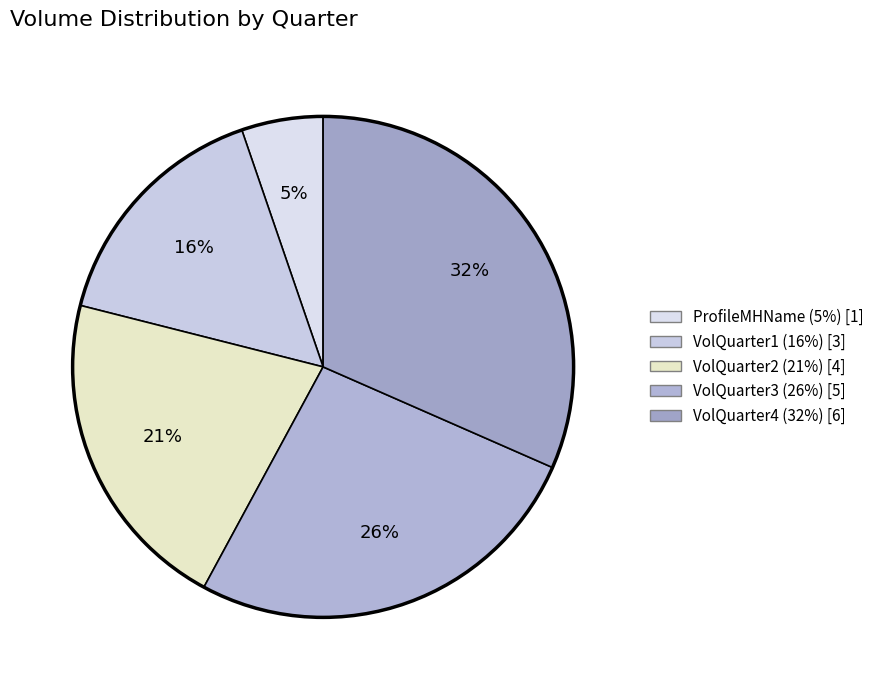

To the nearest percent, what percentage of the pie is VolQuarter2?

21%